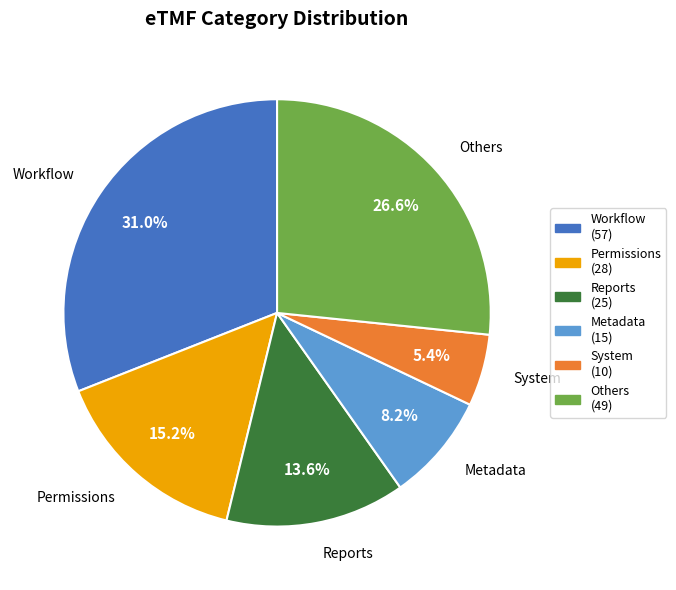

Is there a majority slice in this chart?

No